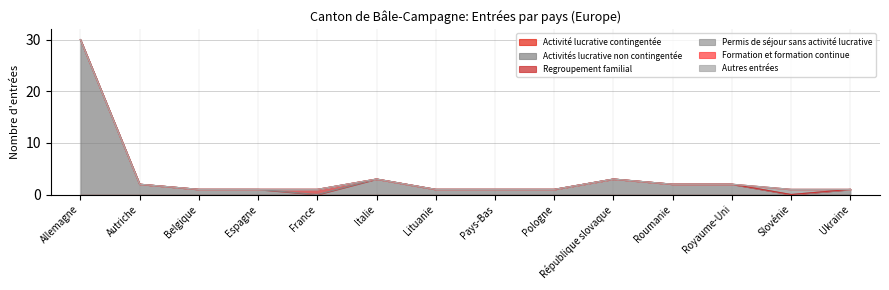

Is the value of Formation et formation continue at Belgique greater than the value of Autres entrées at Slovénie?

No